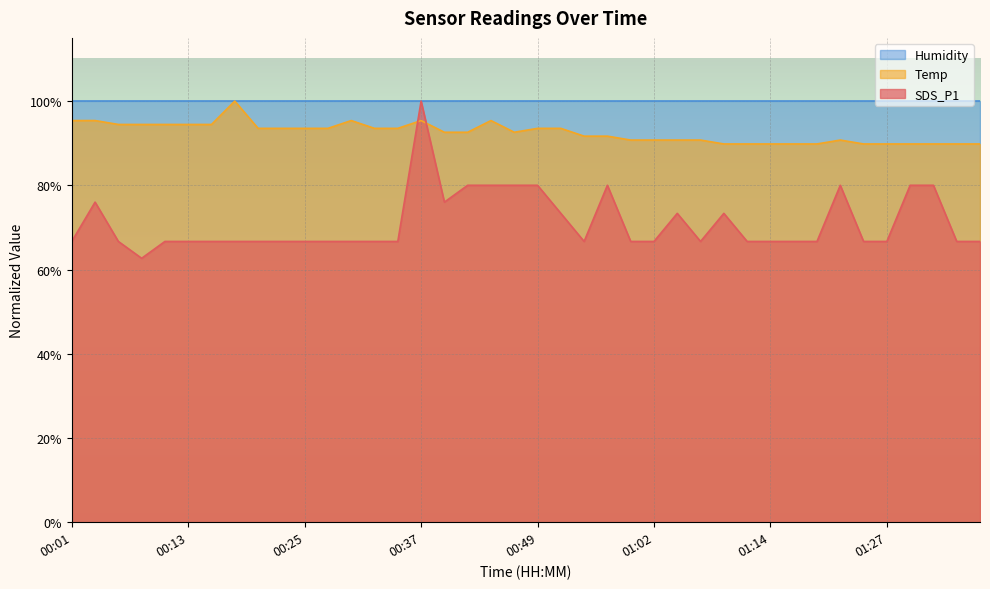

What is the approximate value of Temp at 01:14?

0.9